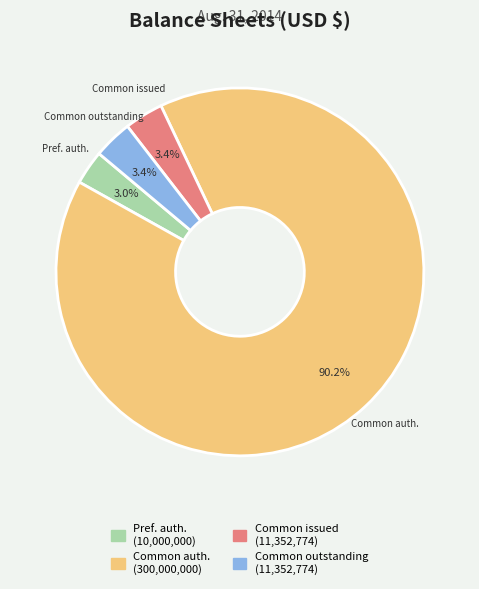

Is there a majority slice in this chart?

Yes